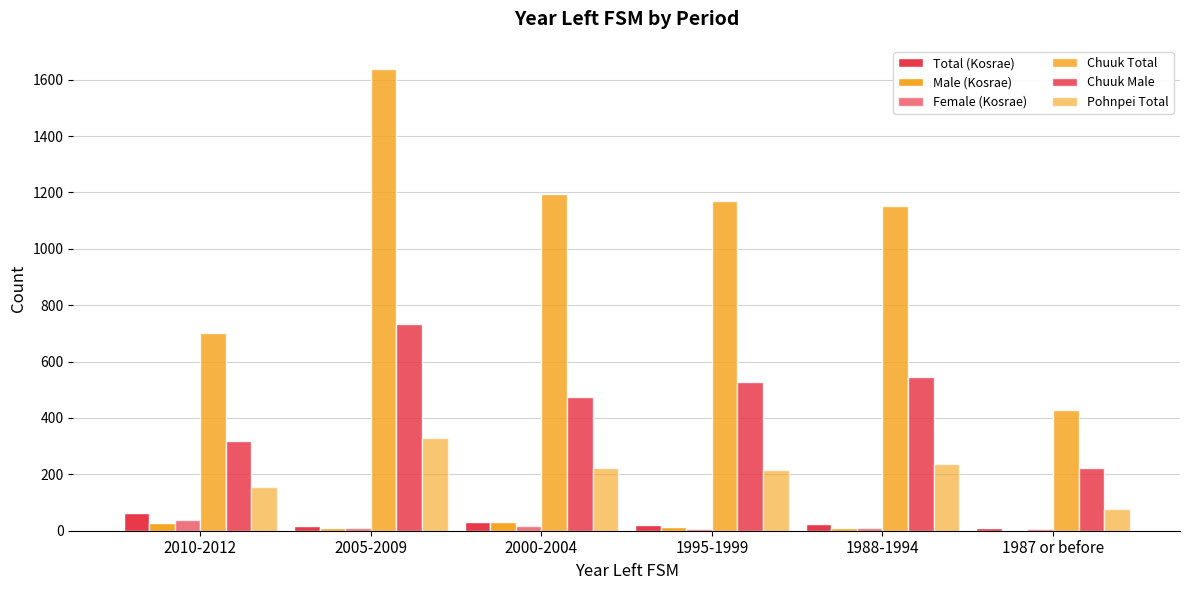

At which category is the sum across all series the highest?

2005-2009